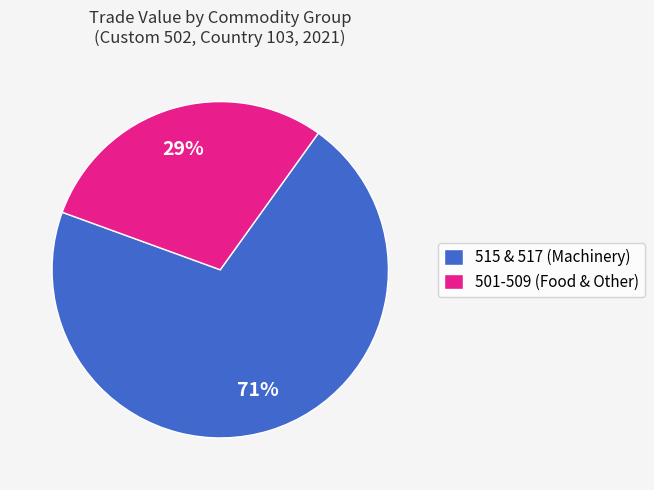

To the nearest percent, what is the average slice percentage?

50%